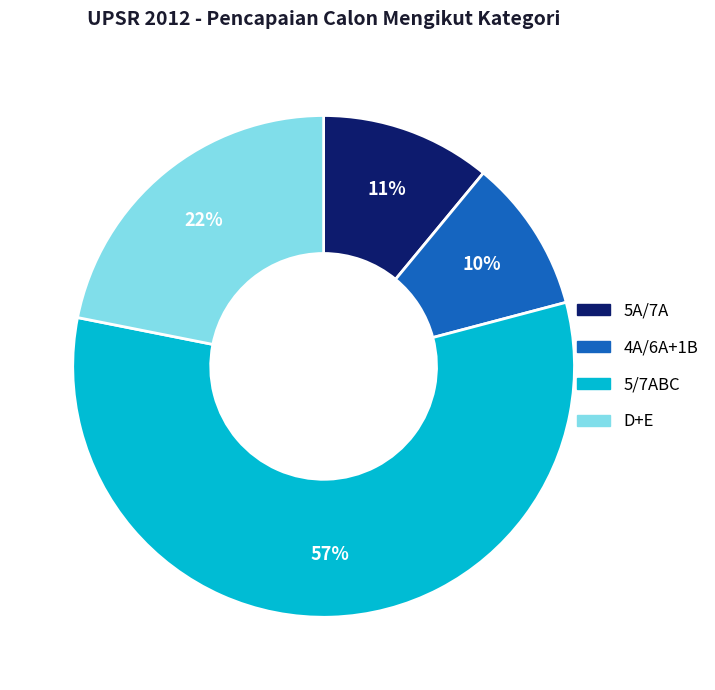

True or false: 5/7ABC accounts for 57% of the total.

True